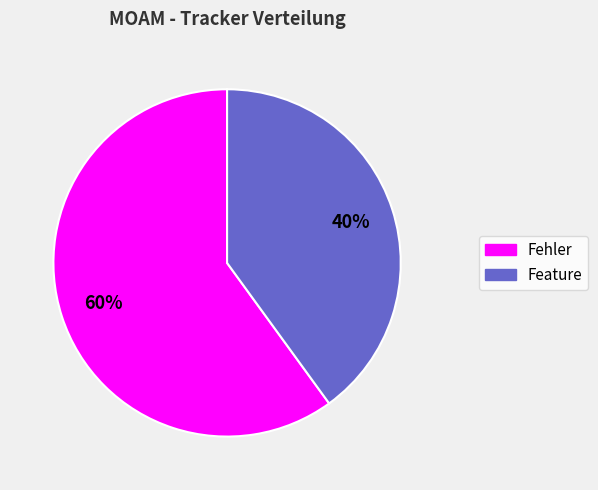

How many segments does this pie chart have?

2